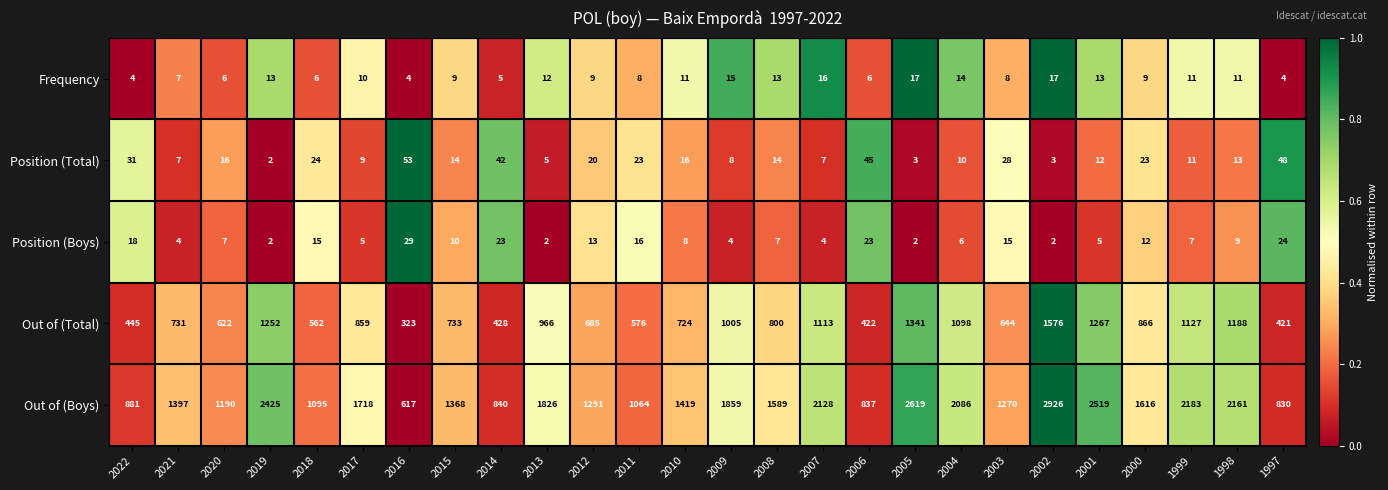

What is the spread (max minus min) of values at 2004?

2080